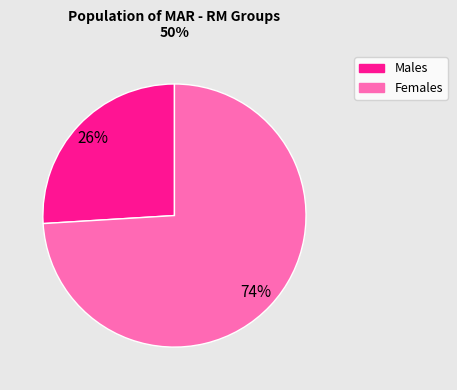

To the nearest percent, what is the average slice percentage?

50%